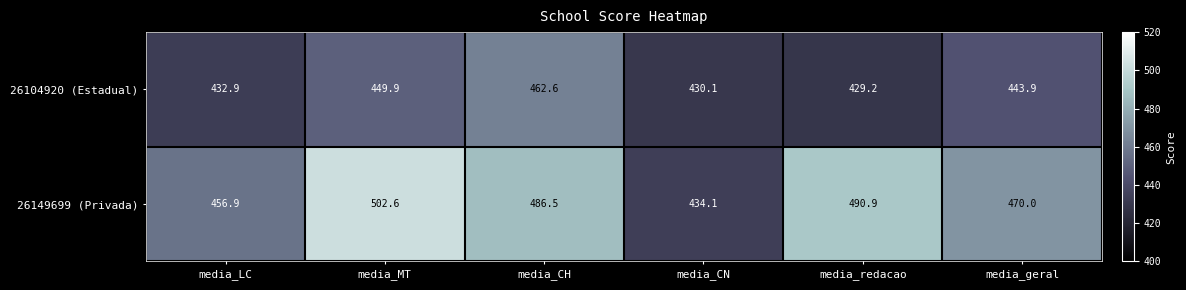

True or false: 26104920 (Estadual) has a value of 292.1 at media_geral.

False